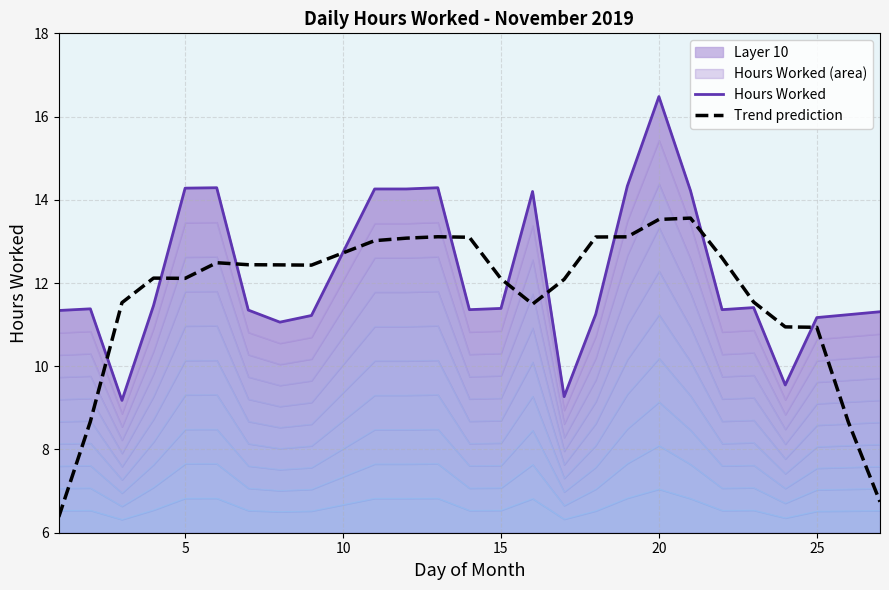

What is the maximum value for Trend prediction?

13.6